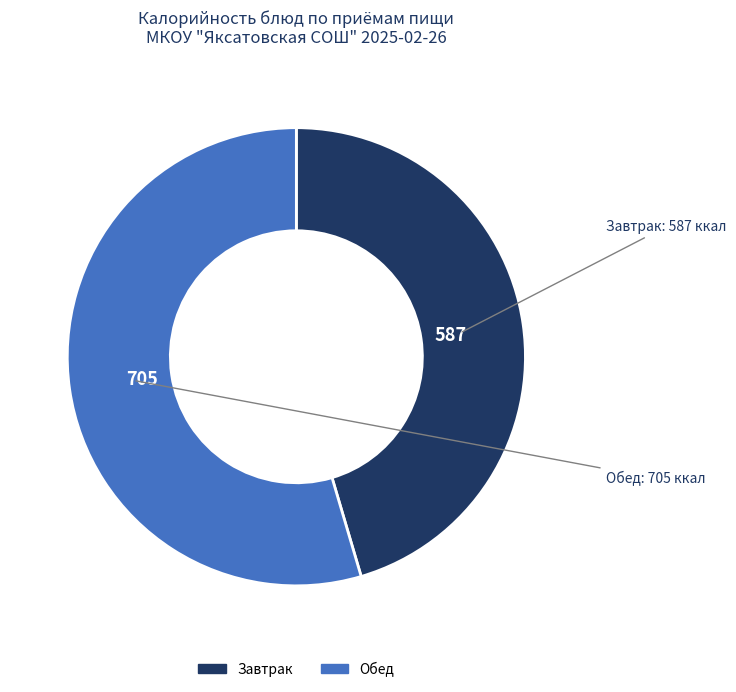

Is there a majority slice in this chart?

Yes